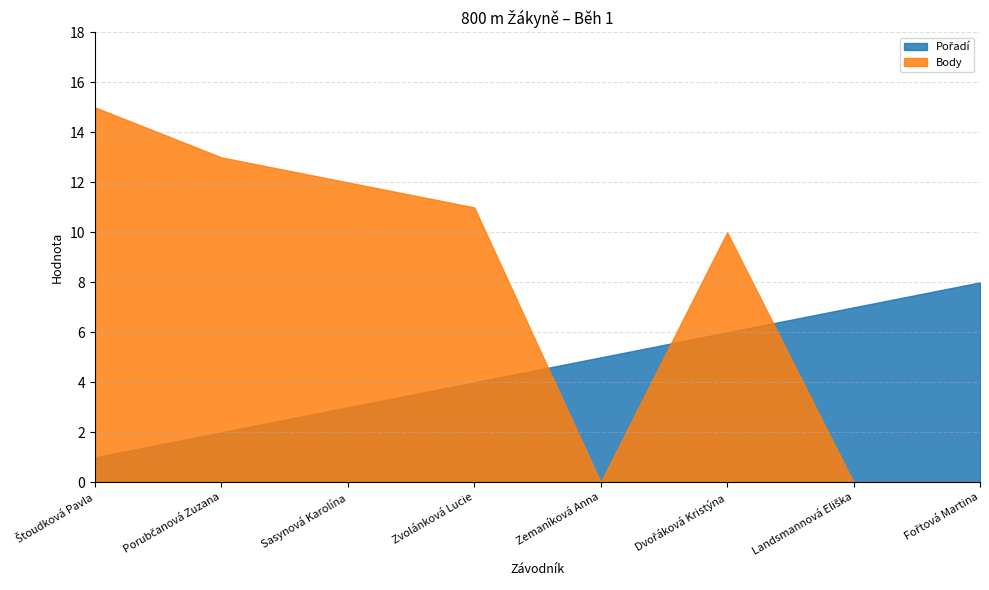

The value of Body at Sasynová Karolína is 12. True or false?

True